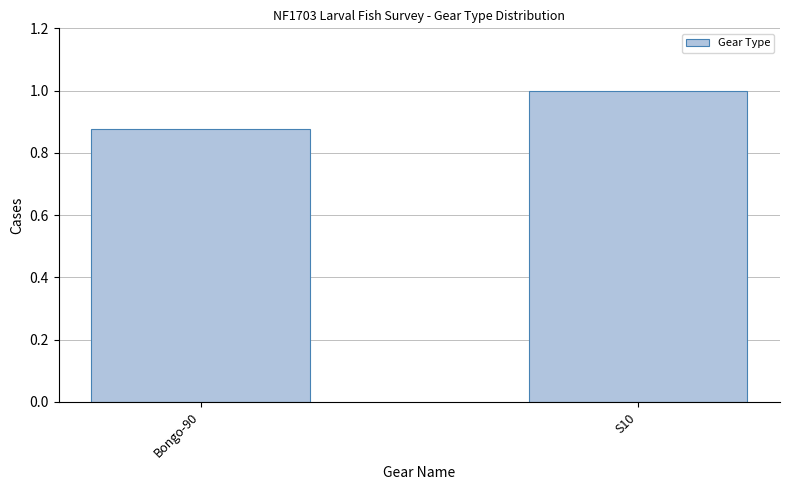

Rank the categories by value from highest to lowest.

S10, Bongo-90